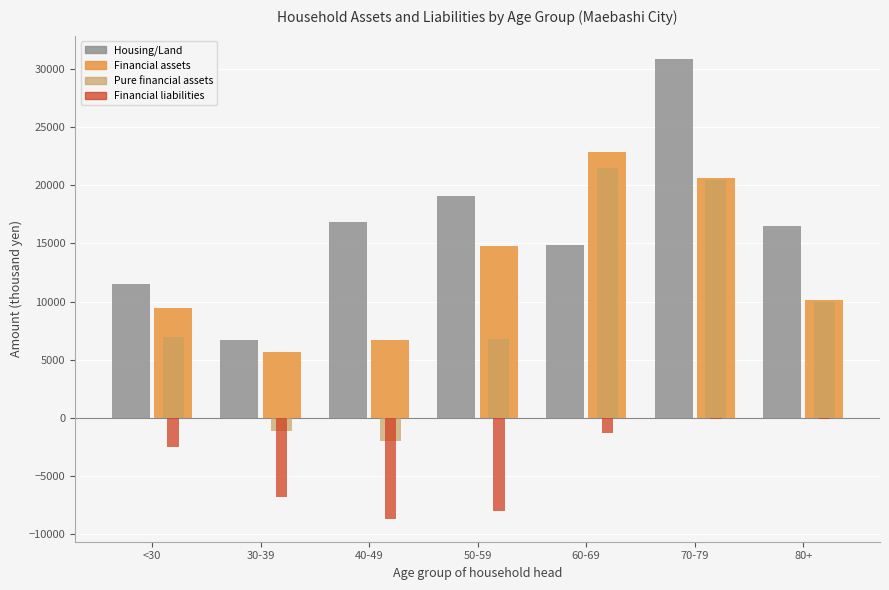

Which series has the largest total across all categories?

Housing/Land